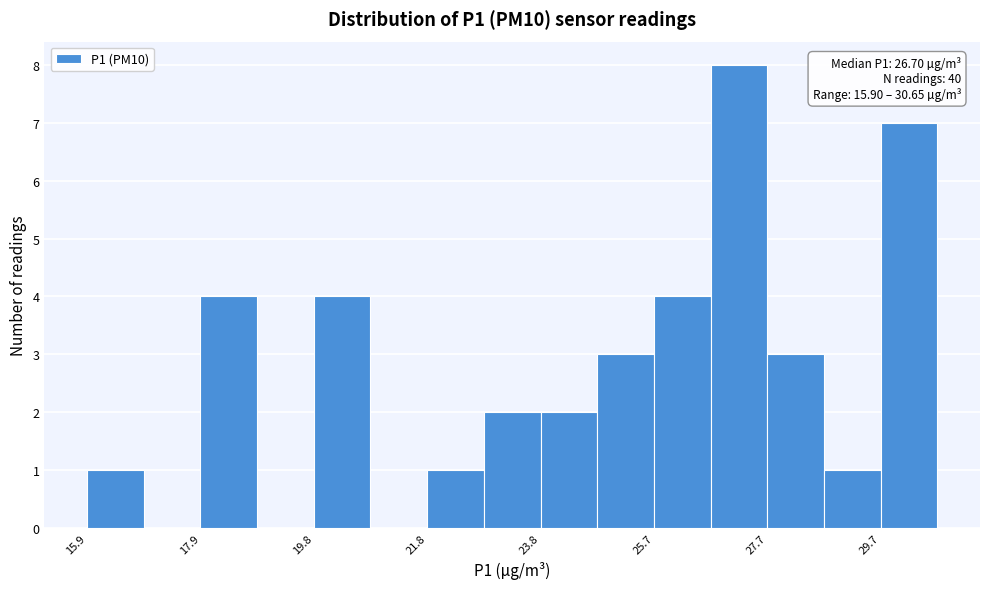

Over which range of the x-axis is the bar tallest?

26.8 to 27.8